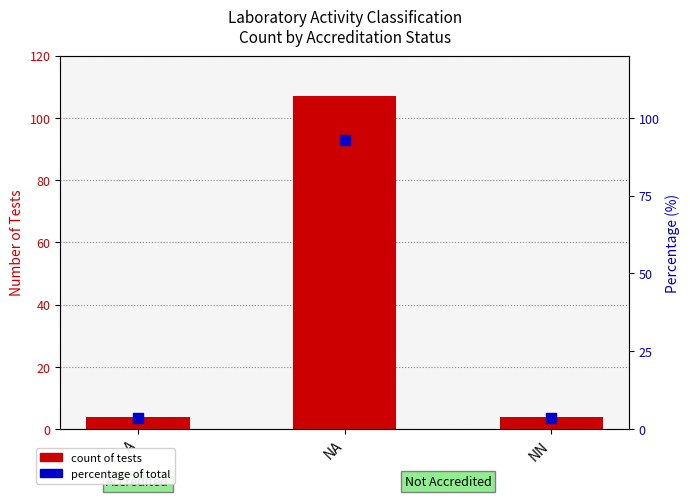

Which series has the largest Y range (max minus min)?

count of tests